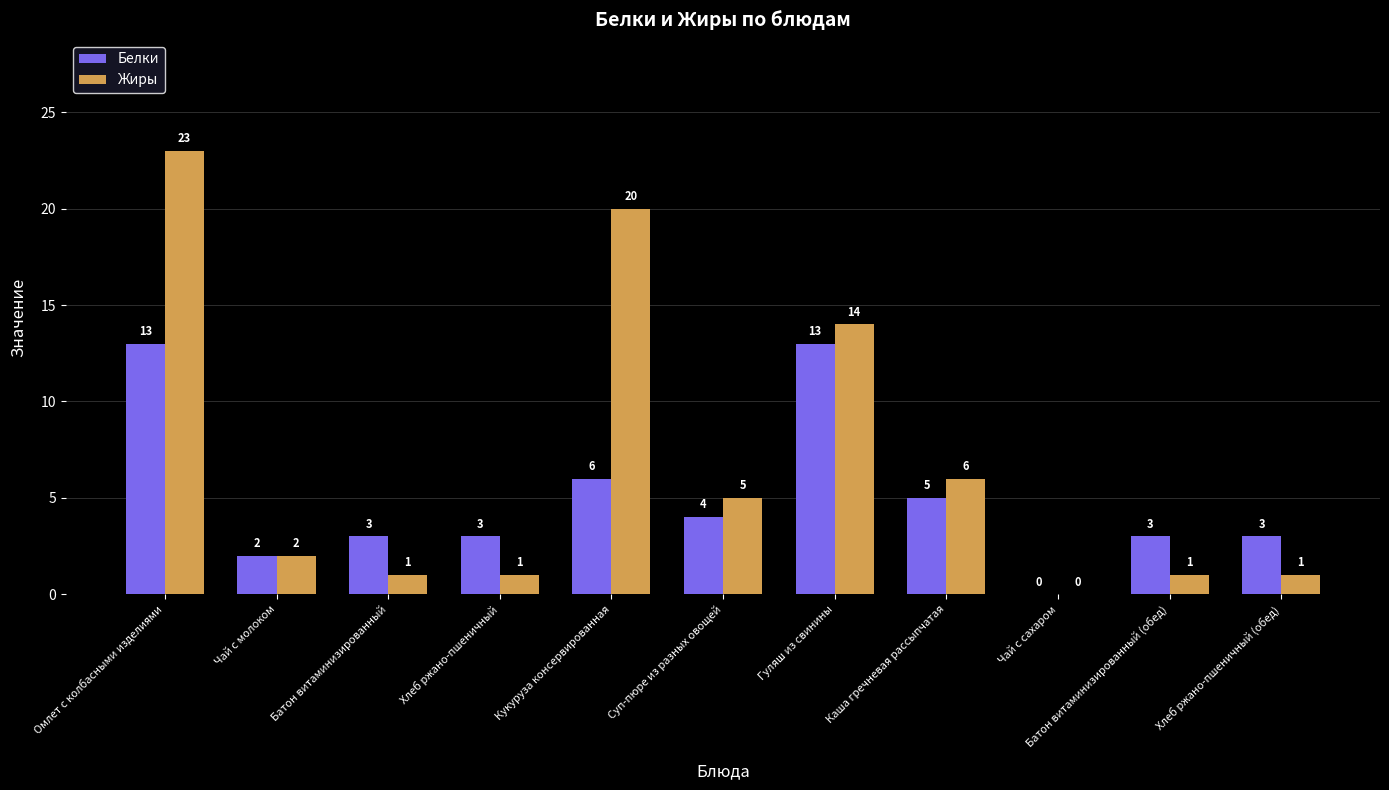

What is the approximate value of Белки at Батон витаминизированный (обед)?

3